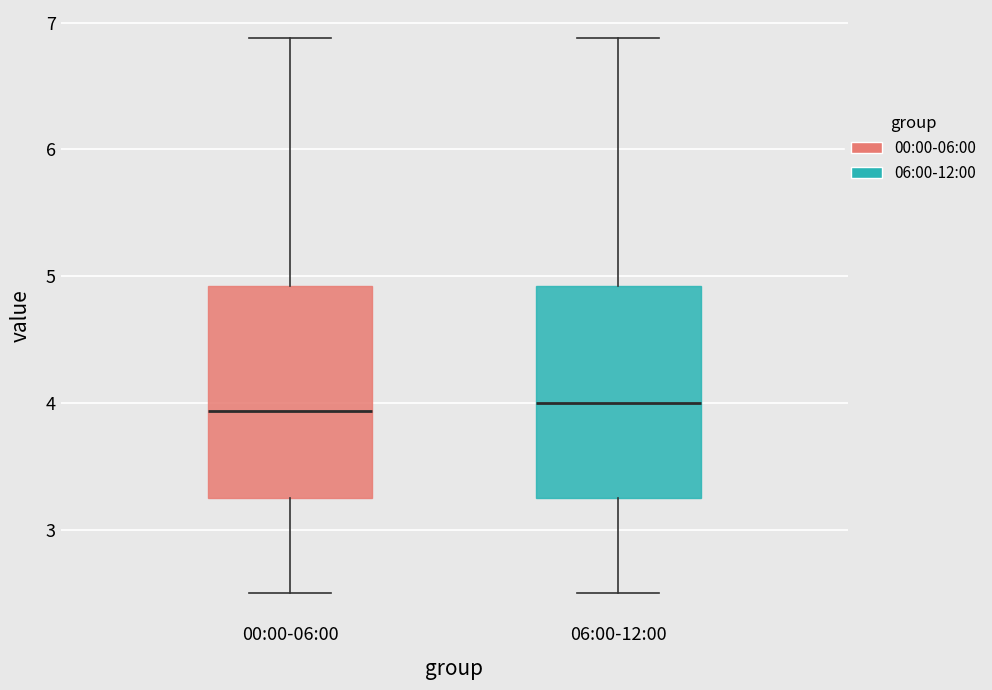

Reading left to right, transcribe this box plot: for each box, give where its median line is, the range the box spans, and where its two whiskers end, as read against the y-axis. The values are not printed on the chart, so give them approximately, as read against the axis.

00:00-06:00: median 3.9, box 3.3 to 4.9, whiskers 2.5 to 6.9
06:00-12:00: median 4.0, box 3.3 to 4.9, whiskers 2.5 to 6.9